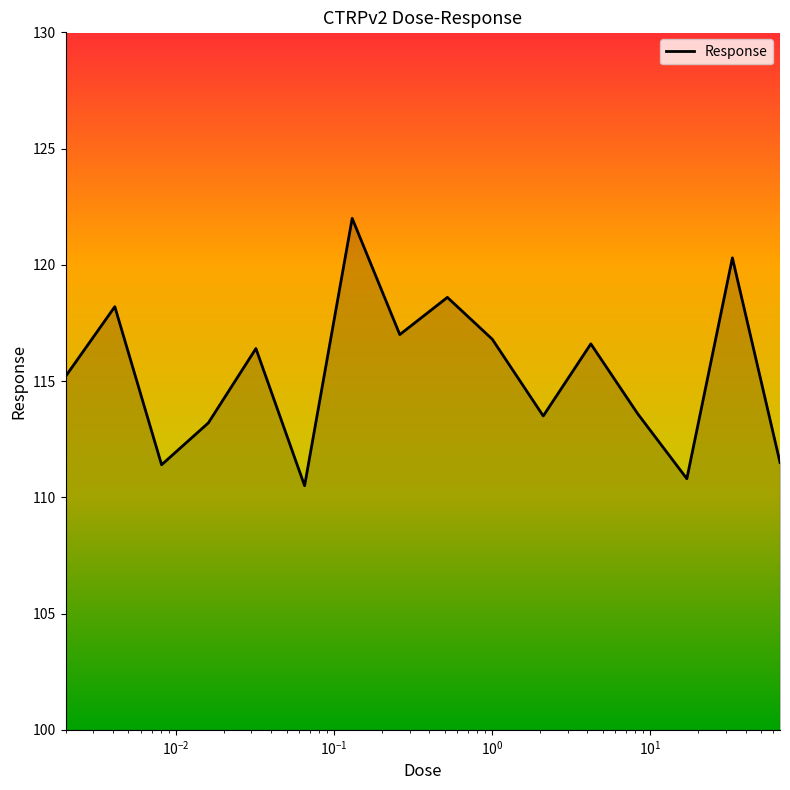

What is the maximum value shown in the chart?

122.0